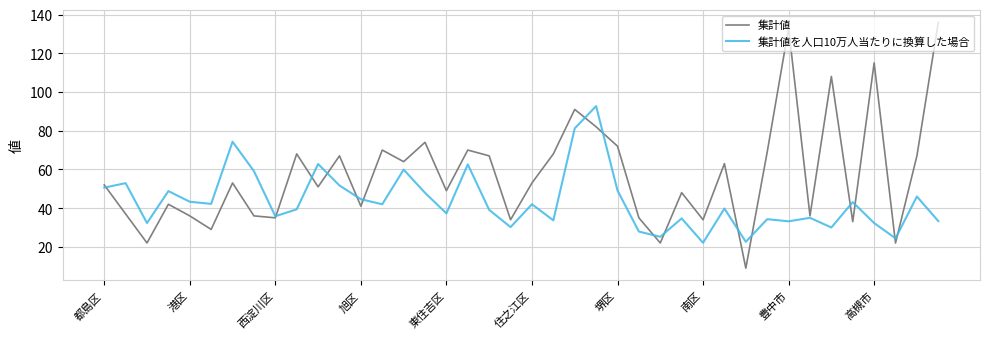

Which series has the largest range (max minus min)?

集計値